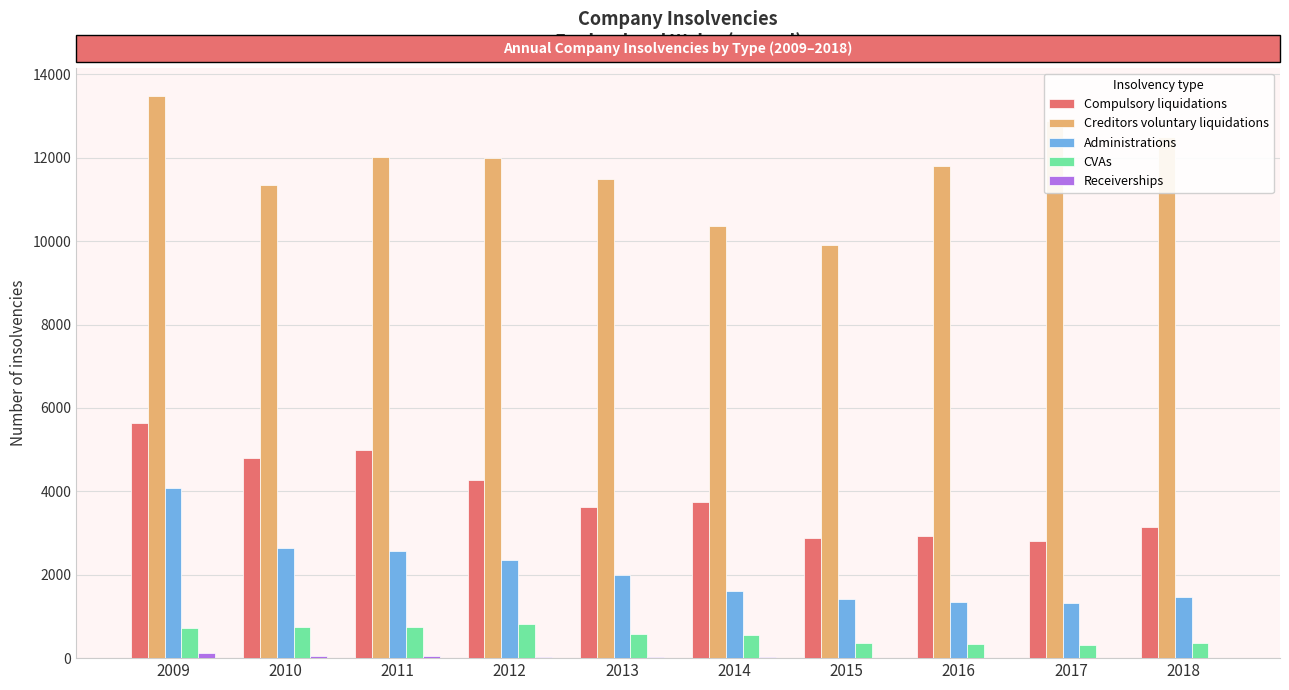

At which category is the sum across all series the highest?

2009